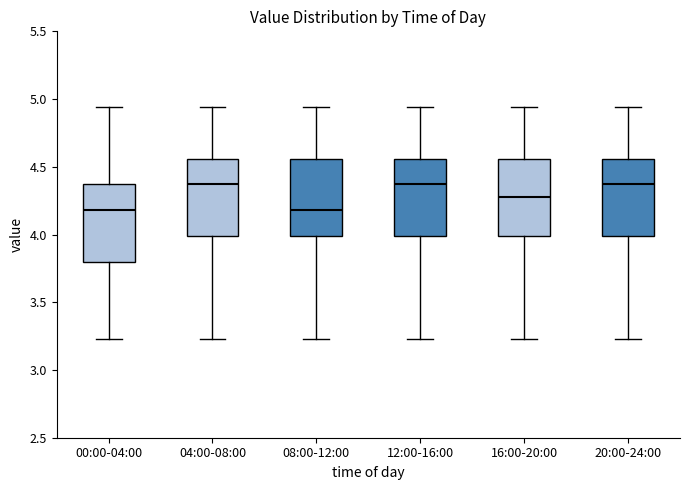

Reading left to right, transcribe this box plot: for each box, give where its median line is, the range the box spans, and where its two whiskers end, as read against the y-axis. The values are not printed on the chart, so give them approximately, as read against the axis.

00:00-04:00: median 4.20, box 3.80 to 4.35, whiskers 3.25 to 4.95
04:00-08:00: median 4.35, box 4.00 to 4.55, whiskers 3.25 to 4.95
08:00-12:00: median 4.20, box 4.00 to 4.55, whiskers 3.25 to 4.95
12:00-16:00: median 4.35, box 4.00 to 4.55, whiskers 3.25 to 4.95
16:00-20:00: median 4.30, box 4.00 to 4.55, whiskers 3.25 to 4.95
20:00-24:00: median 4.35, box 4.00 to 4.55, whiskers 3.25 to 4.95